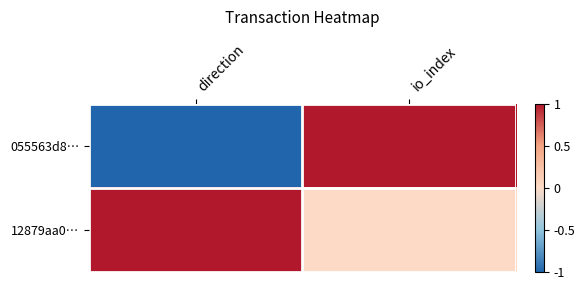

Count the number of data series in this chart.

2